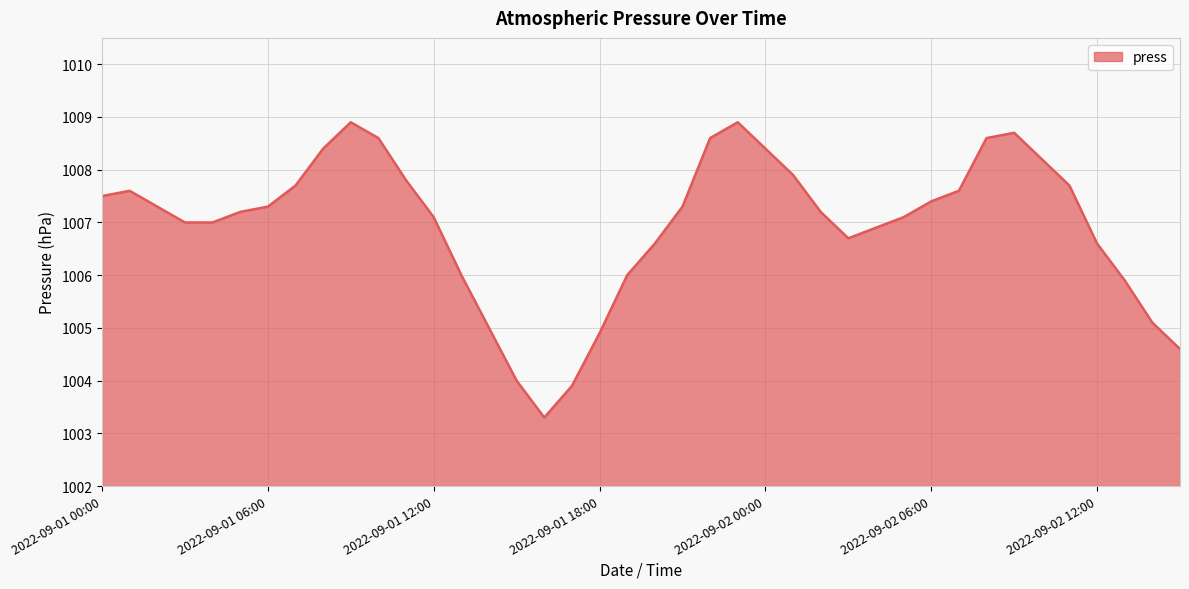

What is the difference between the maximum and minimum values?

5.6